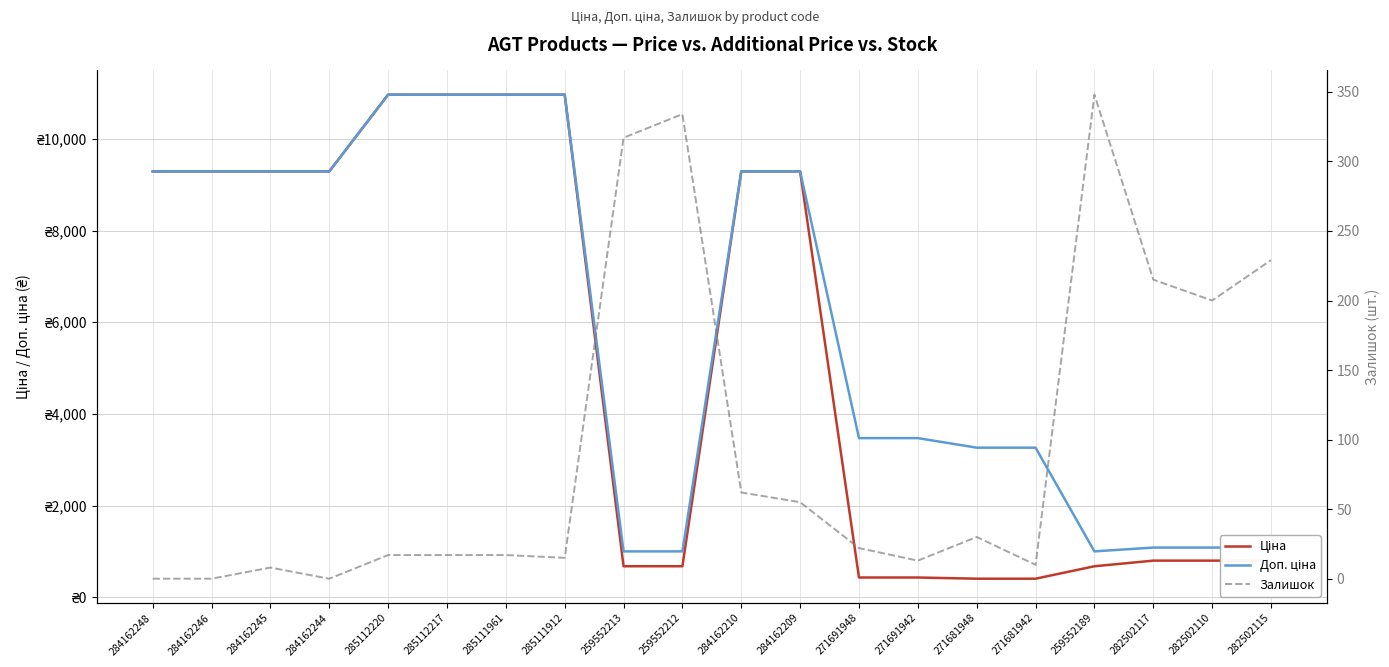

At how many categories does at least one series exceed 4387?

10